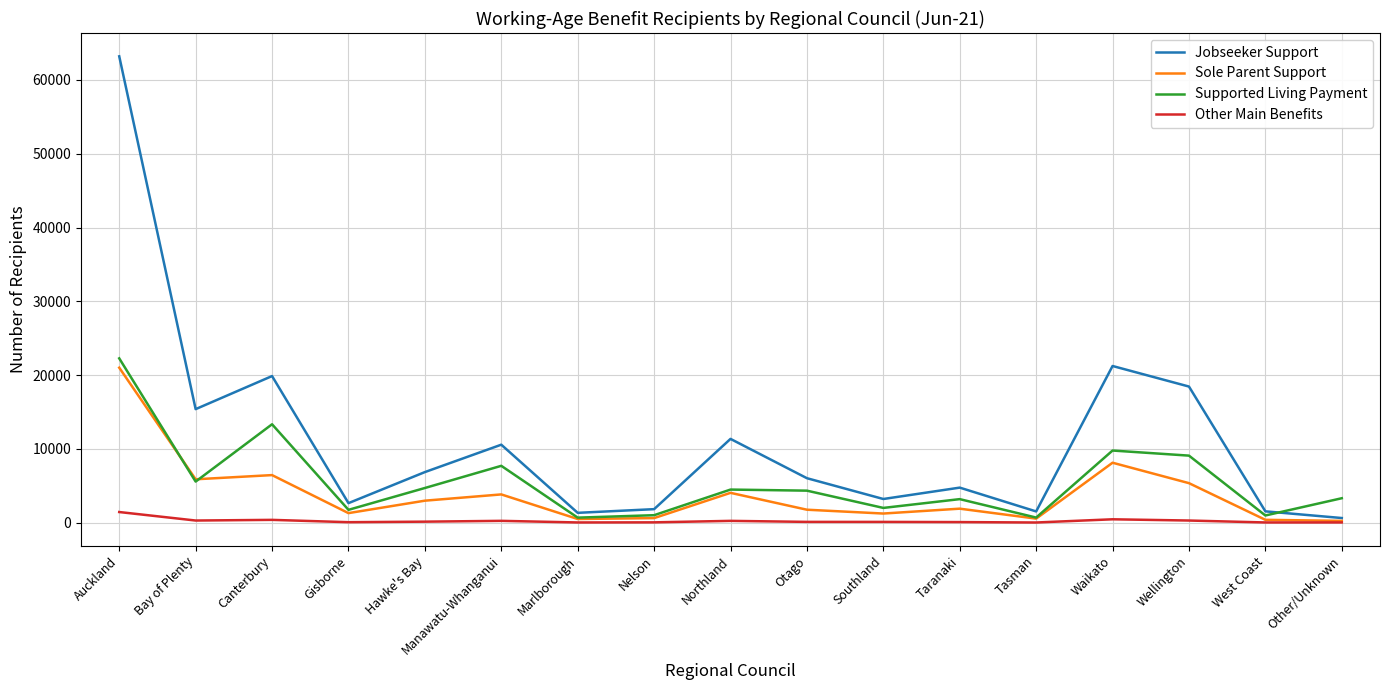

True or false: Supported Living Payment has a value of 22263 at Auckland.

True